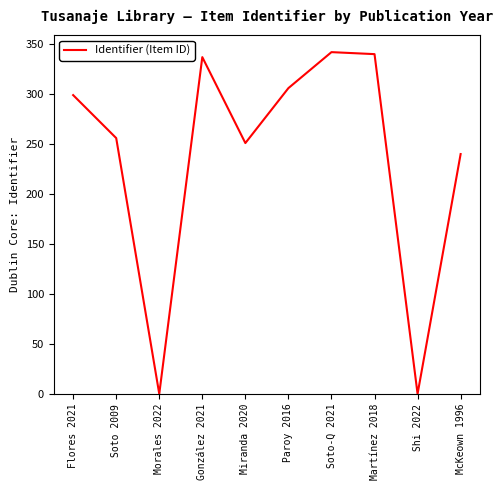

What is the difference between the maximum and minimum values?

342